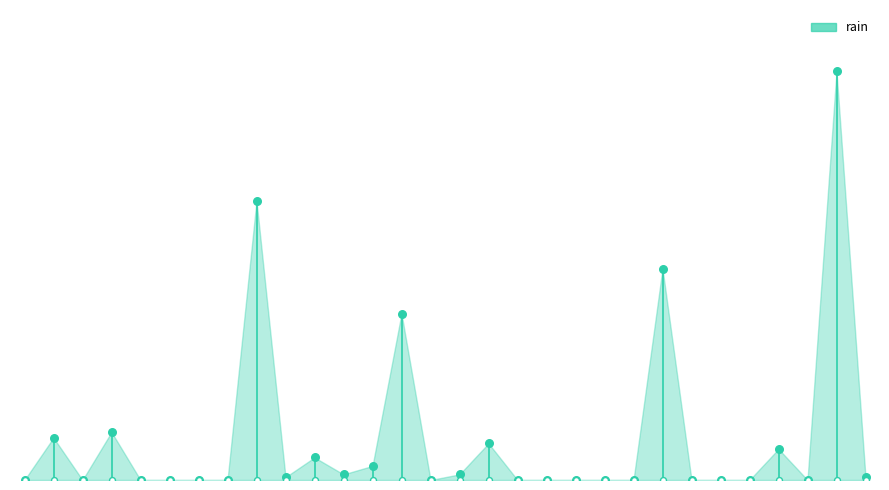

What is the change in value from 2020-04-23 to 2020-04-28?

-15.0